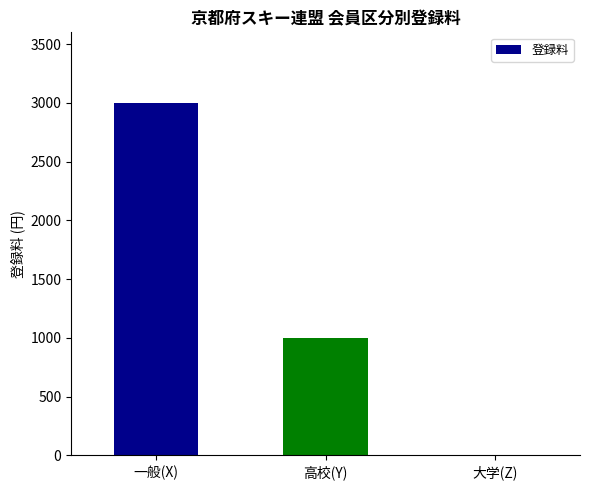

At which label does the data first exceed 1000?

一般(X)